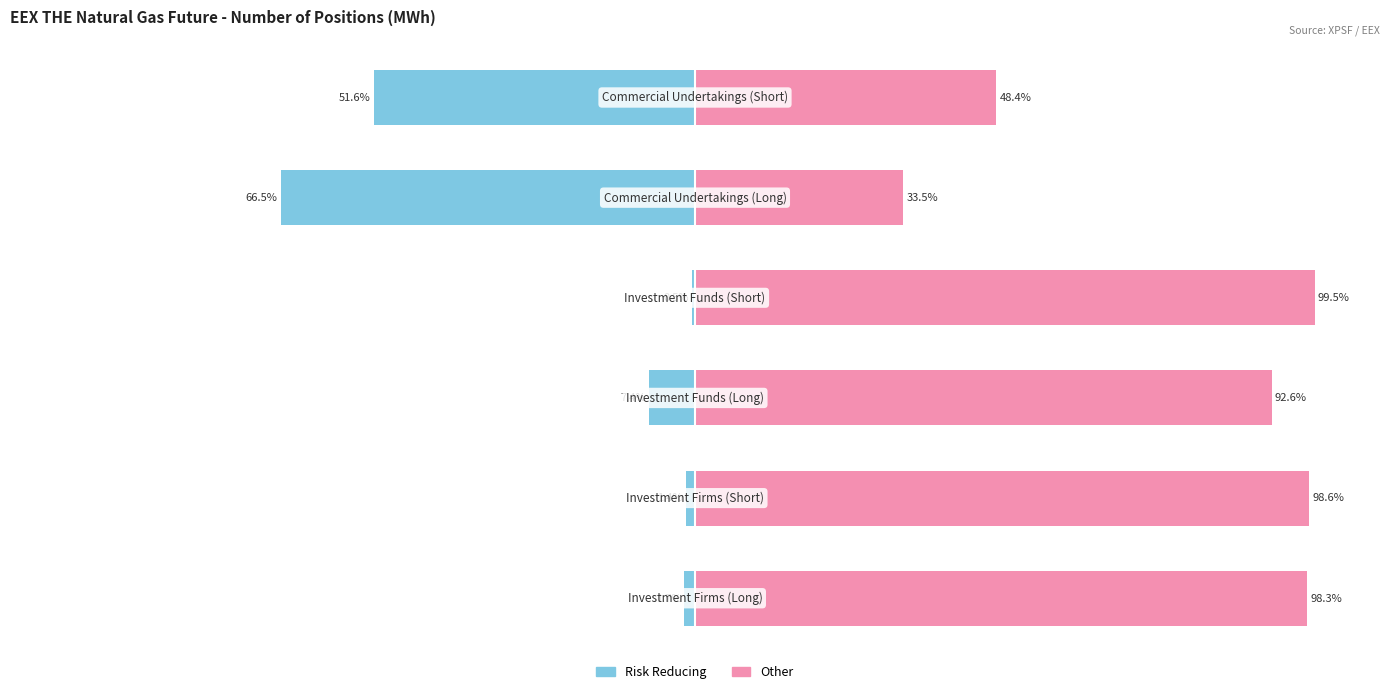

What is the value of the Risk Reducing bar at the 6th from the left?

-51.6